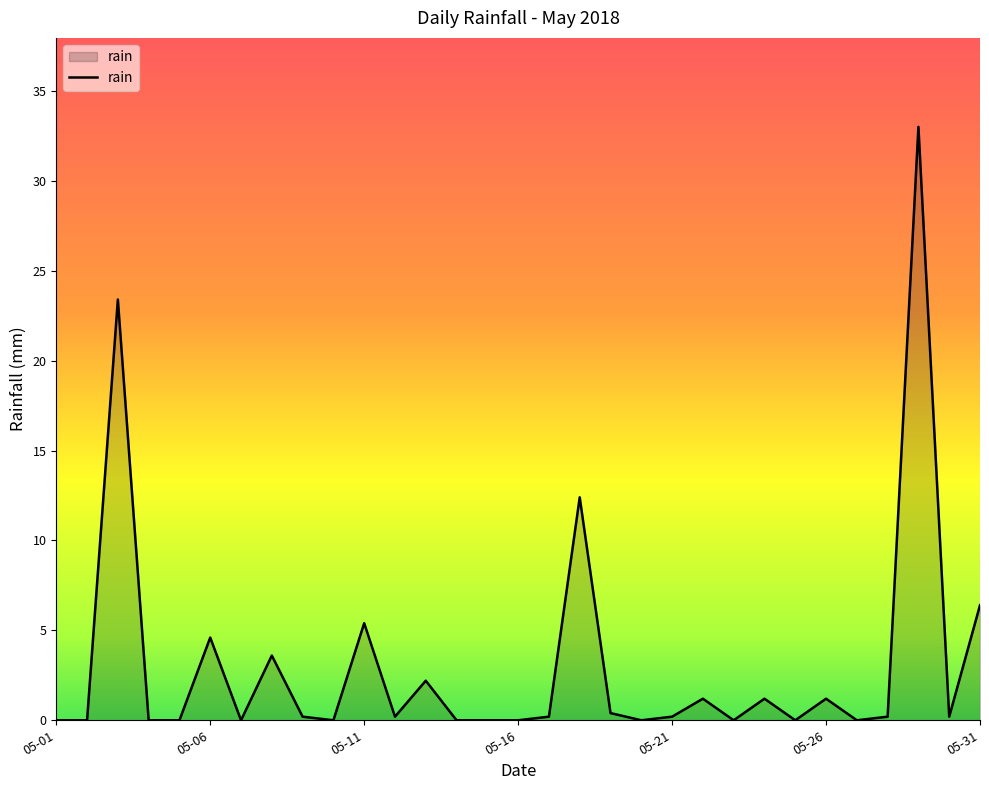

What is the maximum value shown in the chart?

33.0